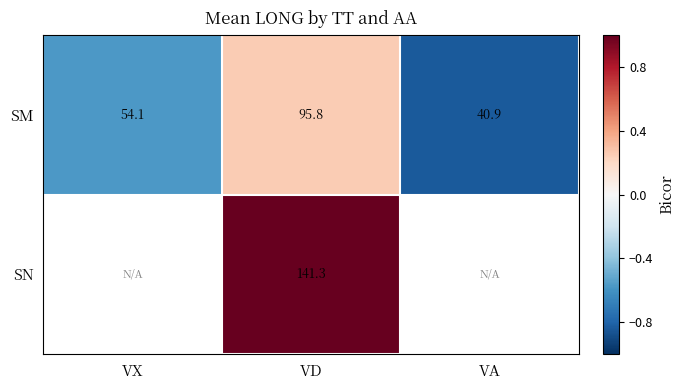

Rank the categories by SM value from lowest to highest.

VA, VX, VD